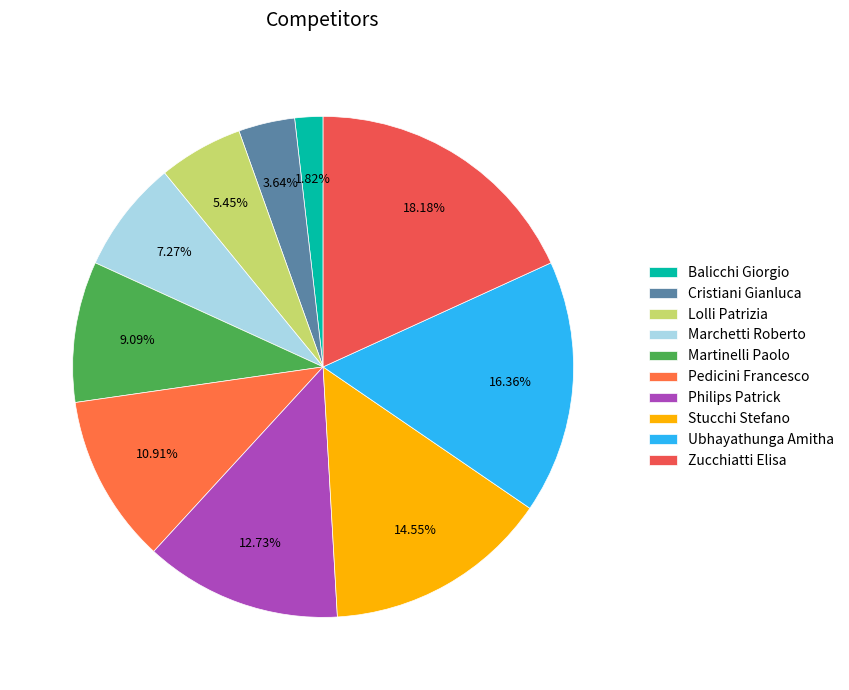

Does any single category account for the majority?

No